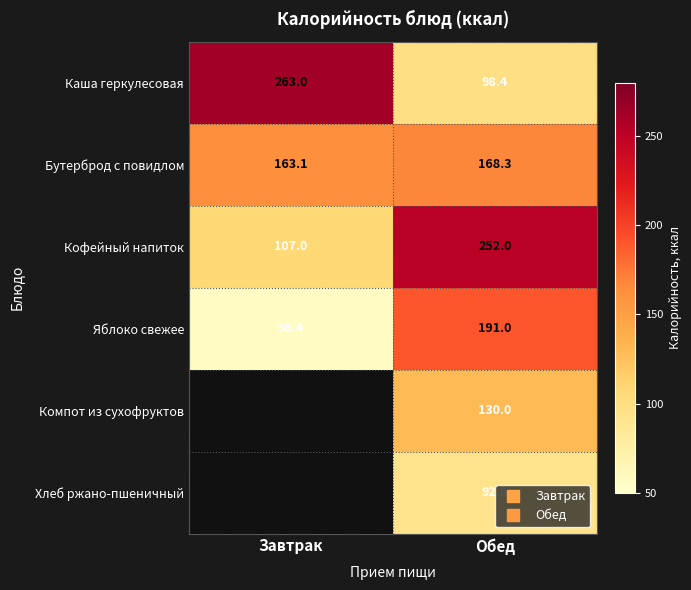

What is the difference between the maximum and minimum values in the Хлеб ржано-пшеничный series?

92.8